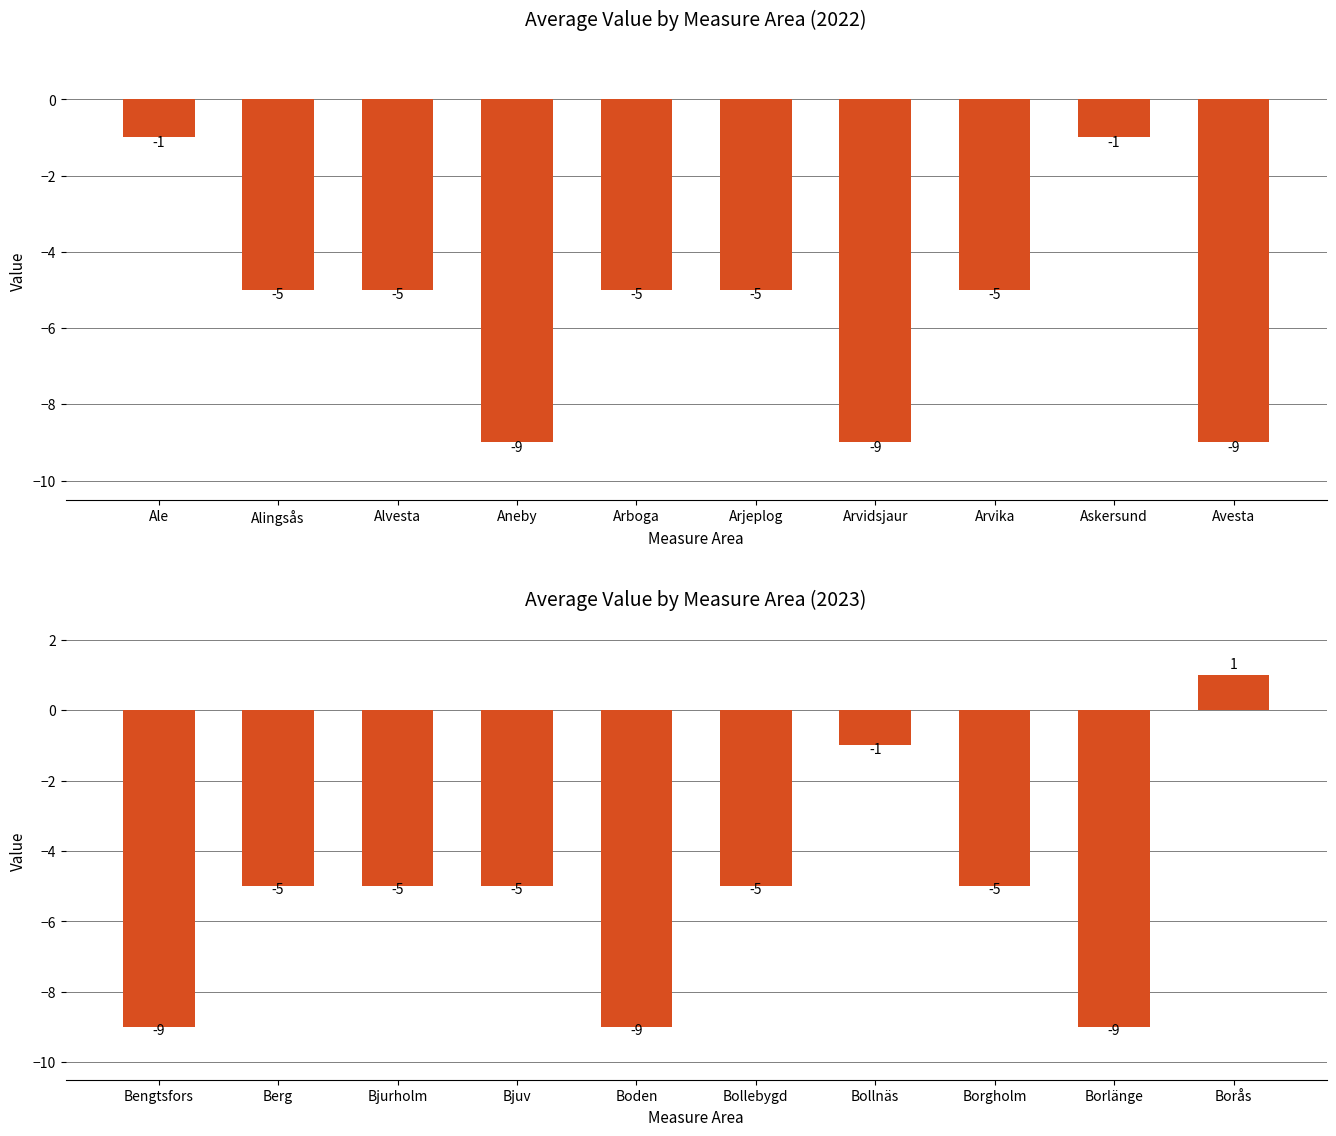

List the series in order of their peak value, lowest first.

2022, 2023